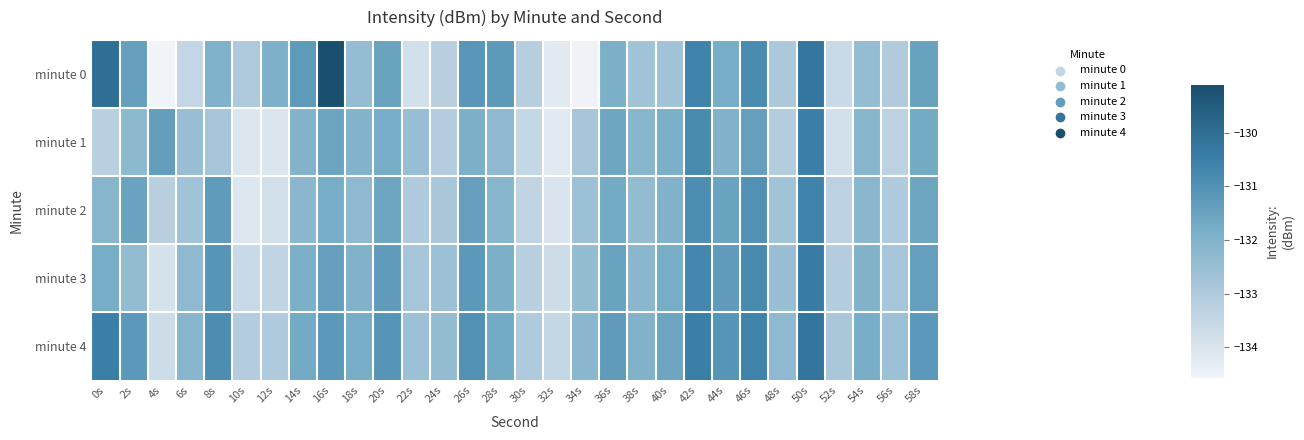

Between 0s and 54s, which series saw the biggest shift?

minute 0